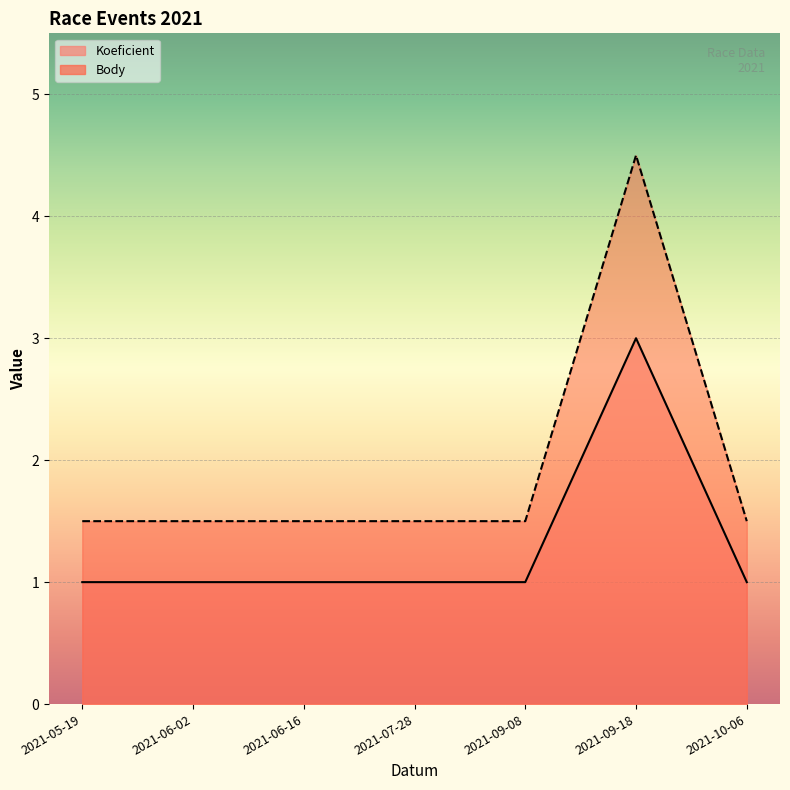

What are all the series names shown in the legend?

Koeficient, Body